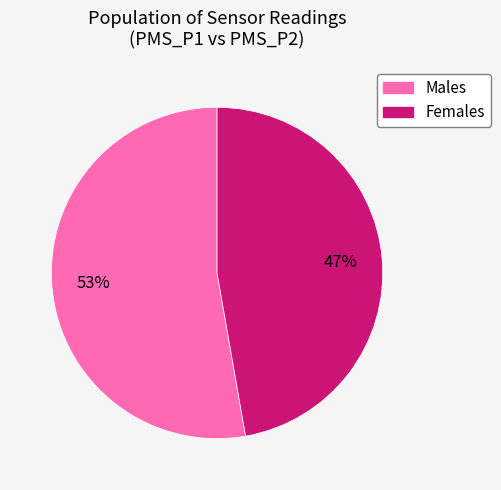

How many segments does this pie chart have?

2